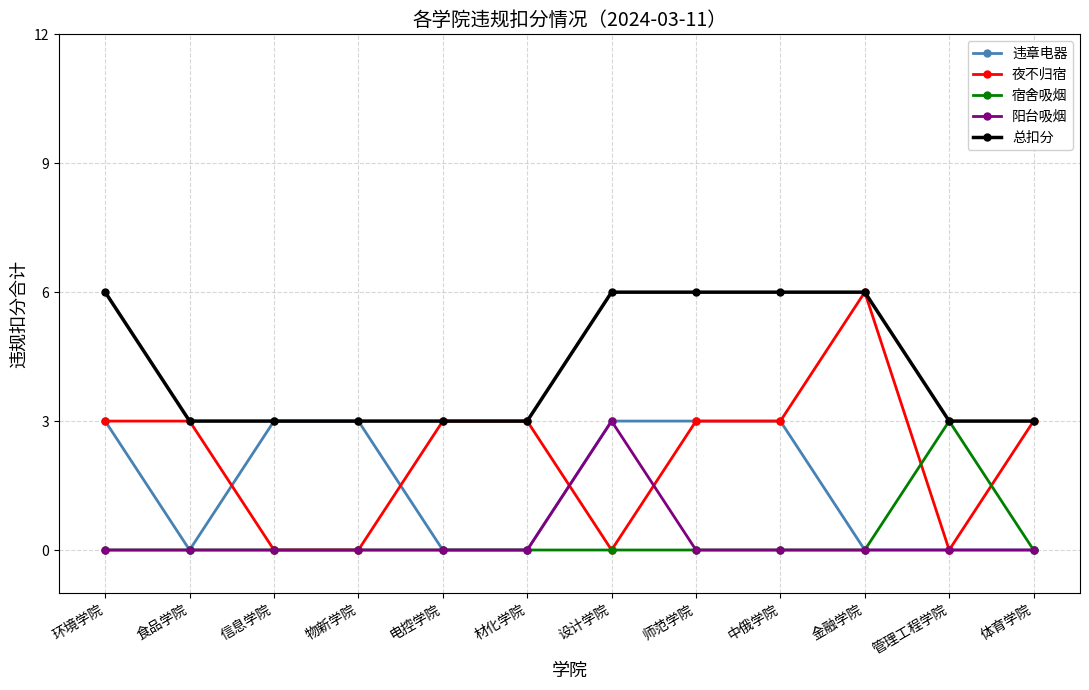

How many series are shown in this chart?

5